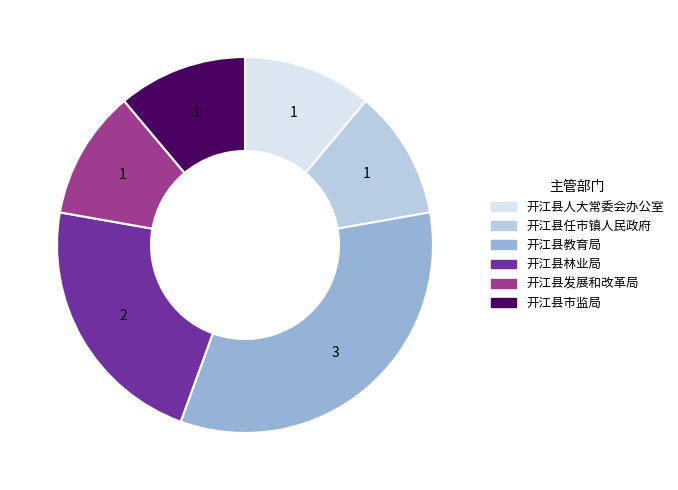

Does any single category account for the majority?

No